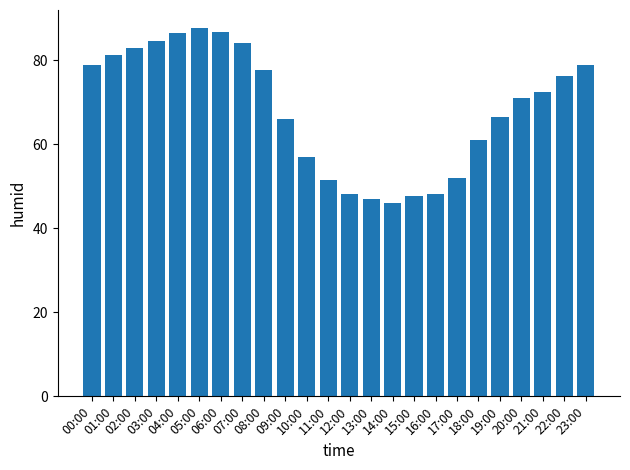

What position from the left is 20:00?

21